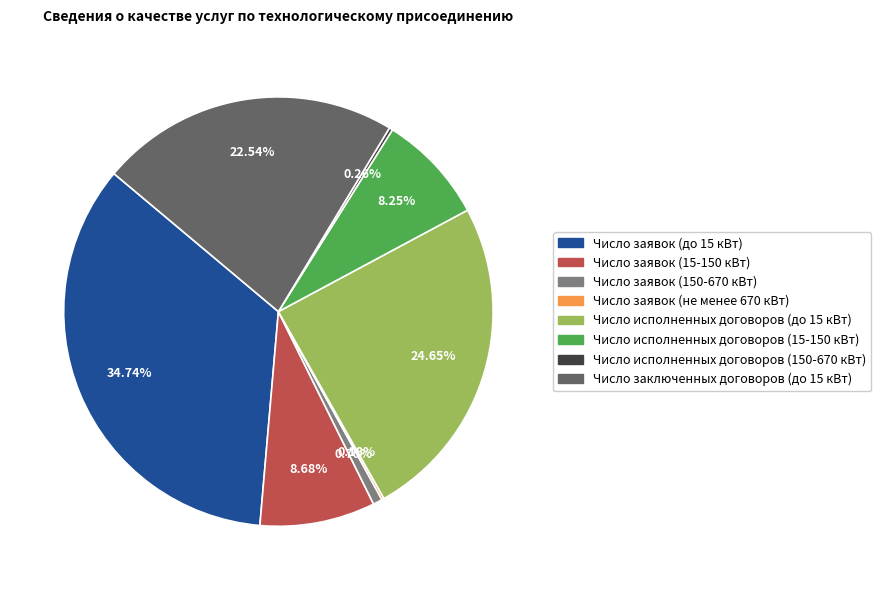

What is the ratio of the value at Число исполненных договоров (15-150 кВт) to the value at Число заключенных договоров (до 15 кВт)?

0.4